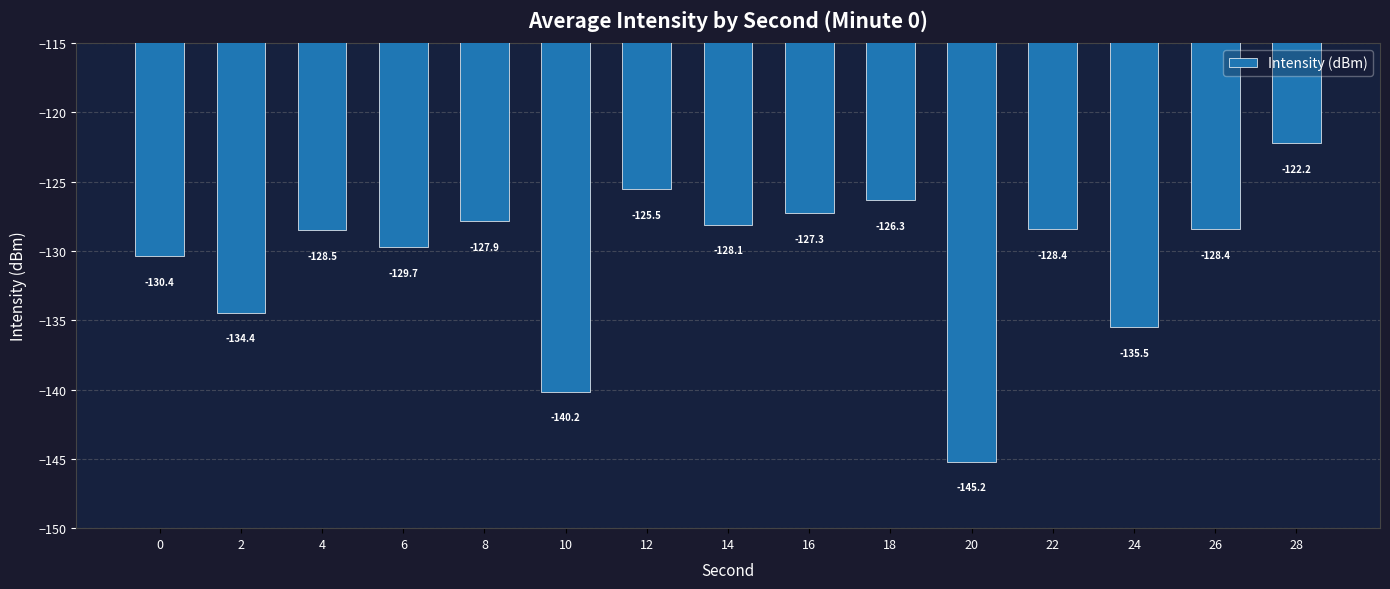

How many data points are less than -128?

10